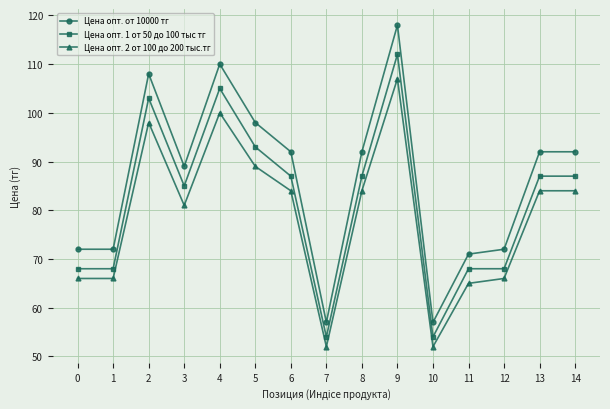

What is the difference between the maximum and minimum values in the Цена опт. 2 от 100 до 200 тыс.тг series?

55